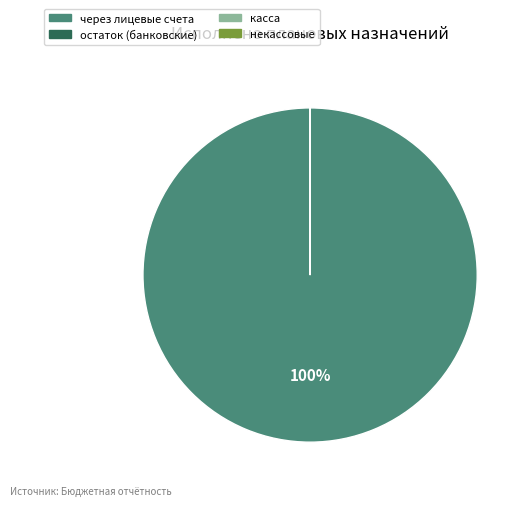

Is there a majority slice in this chart?

Yes